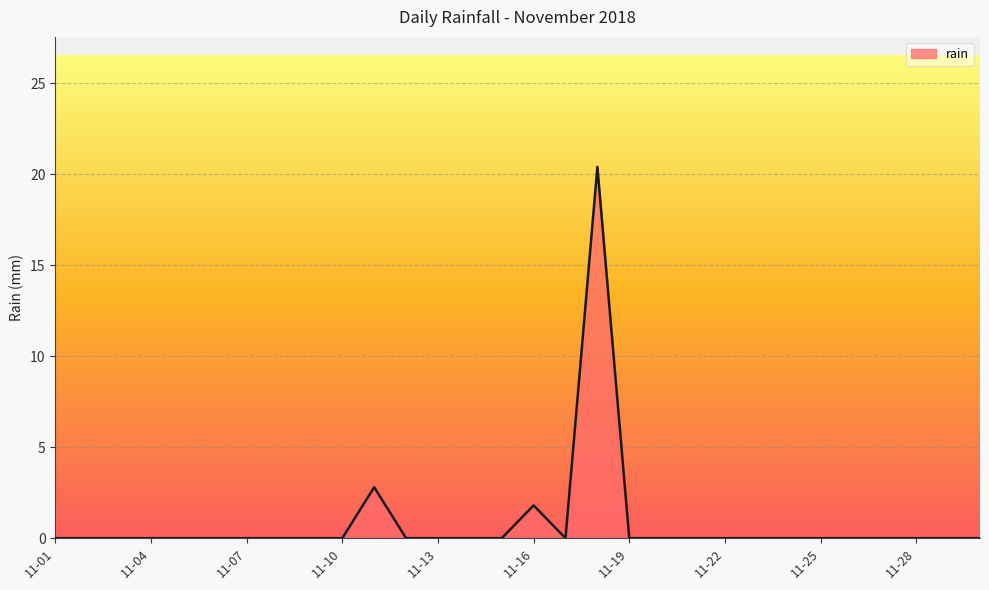

How many lines are shown in the chart?

1